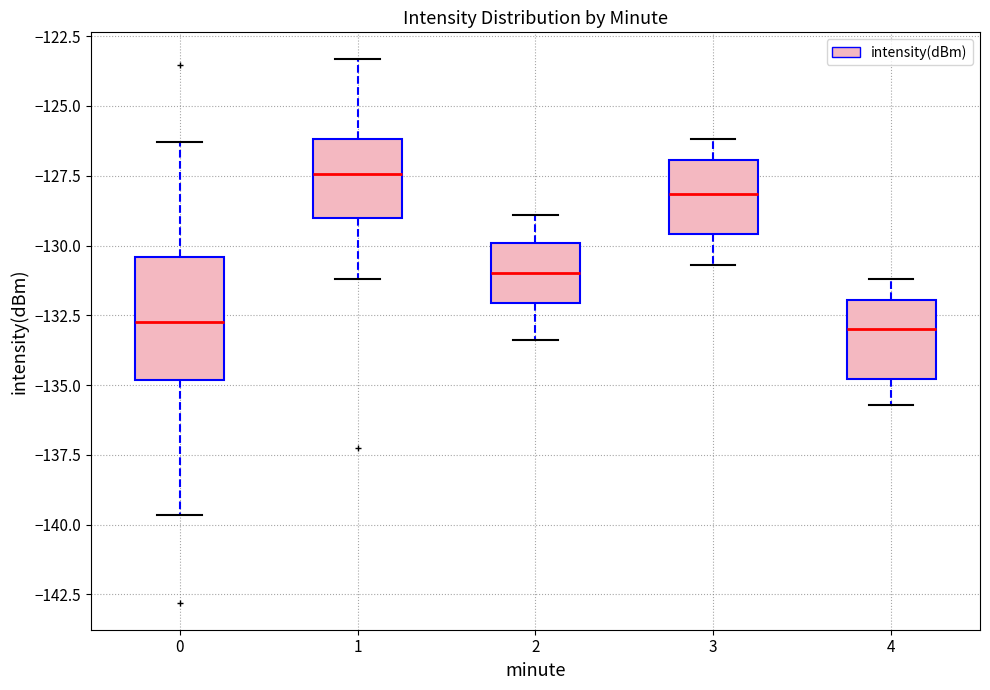

Which box is the tallest, from its lower edge to its upper edge?

0